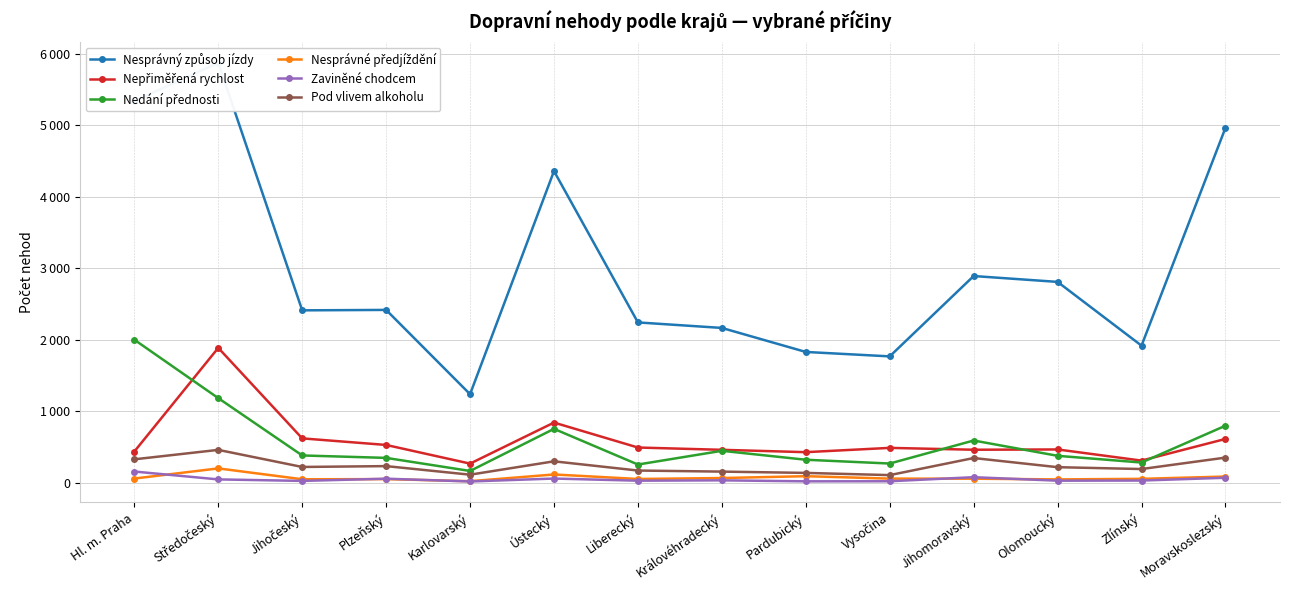

At how many categories does at least one series exceed 560?

14